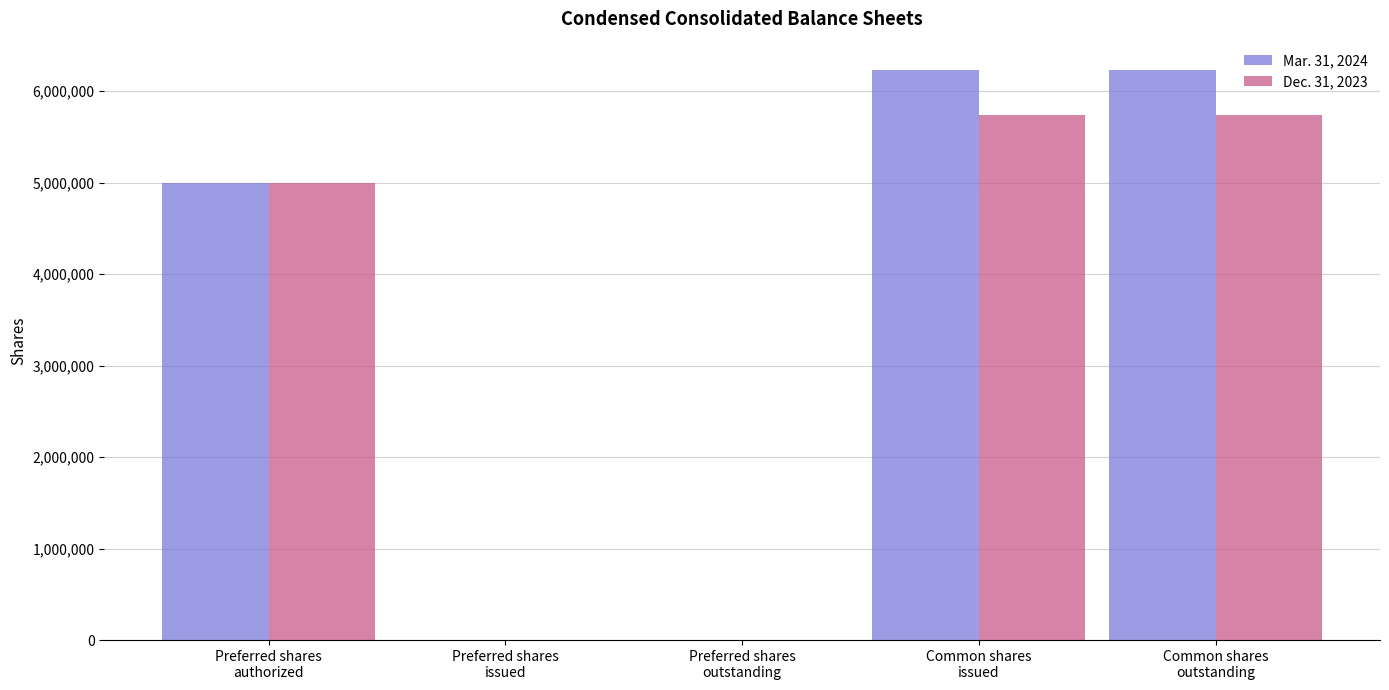

Reading left to right, transcribe all the data shown in this chart.

Mar. 31, 2024: Preferred shares
authorized=5000000	Preferred shares
issued=0	Preferred shares
outstanding=0	Common shares
issued=6227624	Common shares
outstanding=6227624
Dec. 31, 2023: Preferred shares
authorized=5000000	Preferred shares
issued=0	Preferred shares
outstanding=0	Common shares
issued=5741838	Common shares
outstanding=5741838